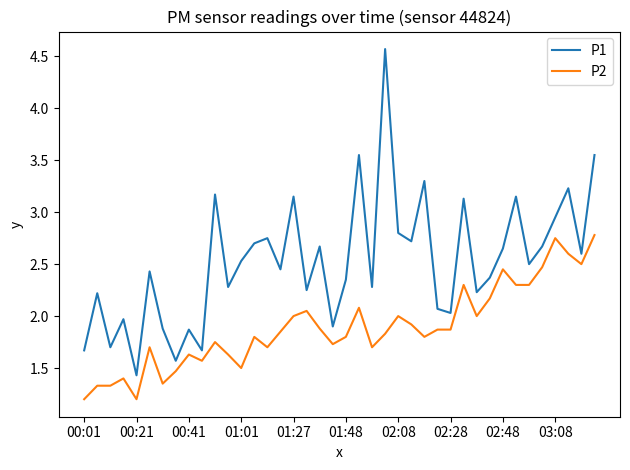

What is the difference between the maximum and minimum values in the P2 series?

1.6